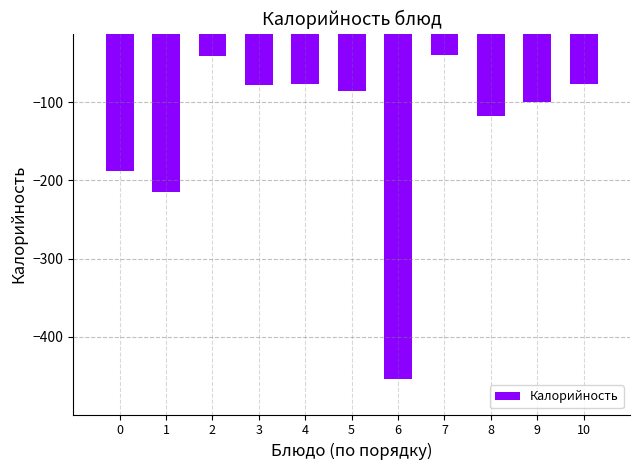

What is the change in value from 7 to 10?

-37.1